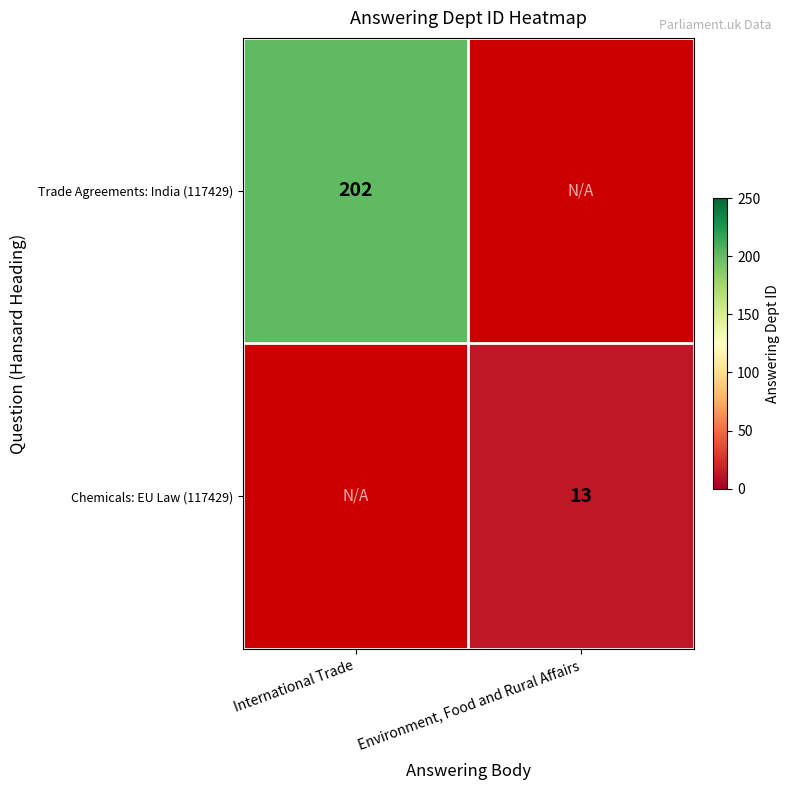

How many categories are shown in the chart?

2